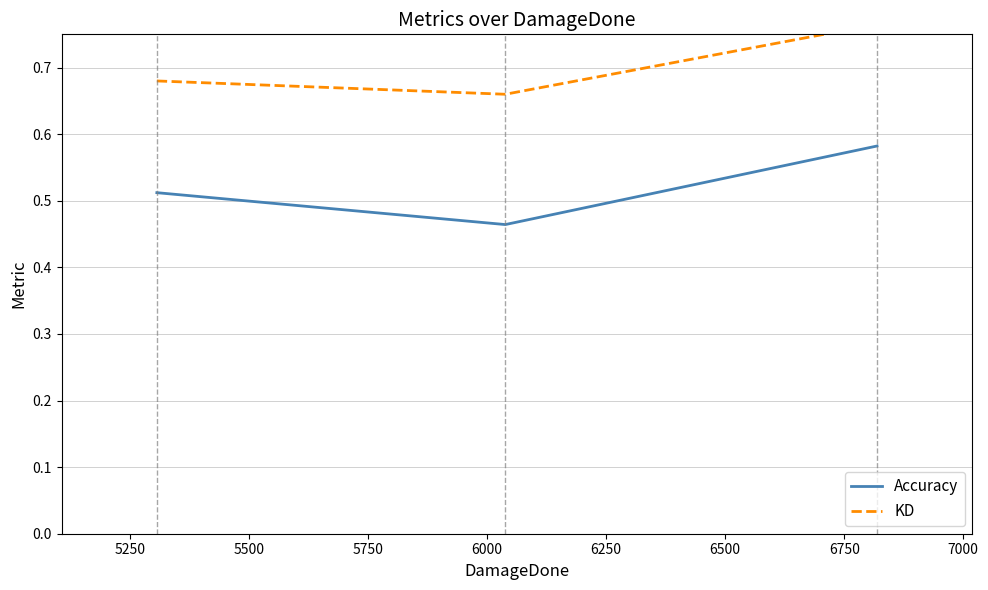

The value of Accuracy at 5250 is 0.5. True or false?

True